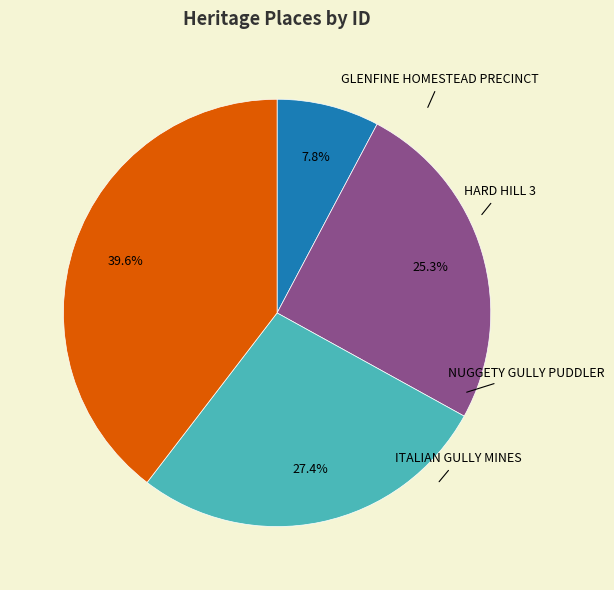

To the nearest percent, what percentage of the pie is HARD HILL 3?

25%